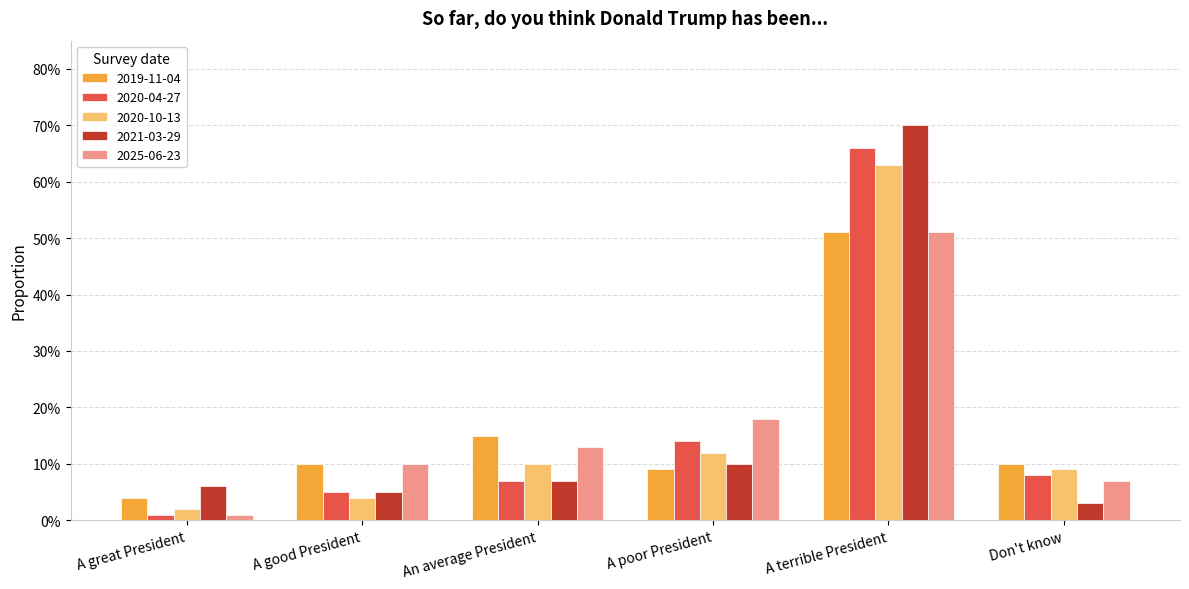

Is the value of 2021-03-29 at An average President greater than the value of 2025-06-23 at A poor President?

No